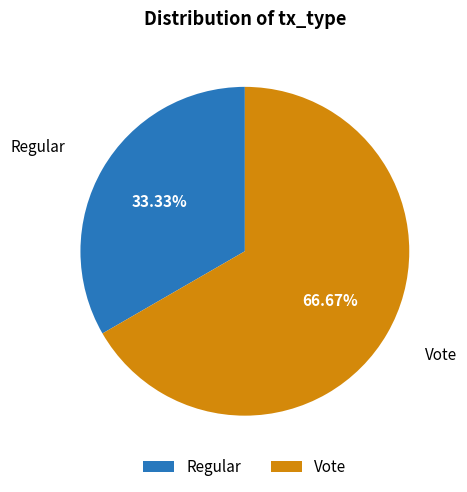

To the nearest percent, what is the difference between the Regular and Vote slice percentages?

33%